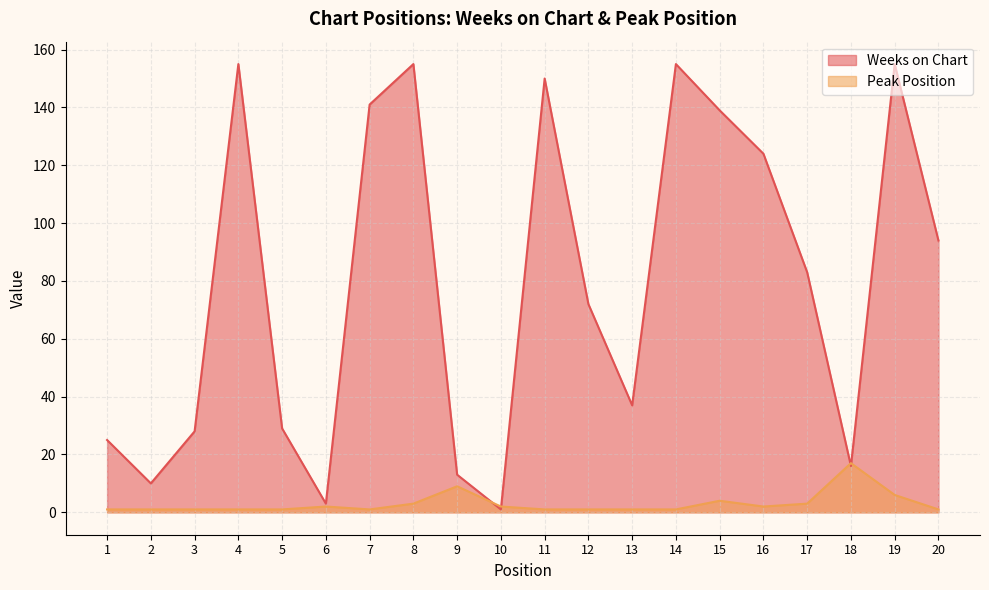

What are all the series names shown in the legend?

Weeks on Chart, Peak Position